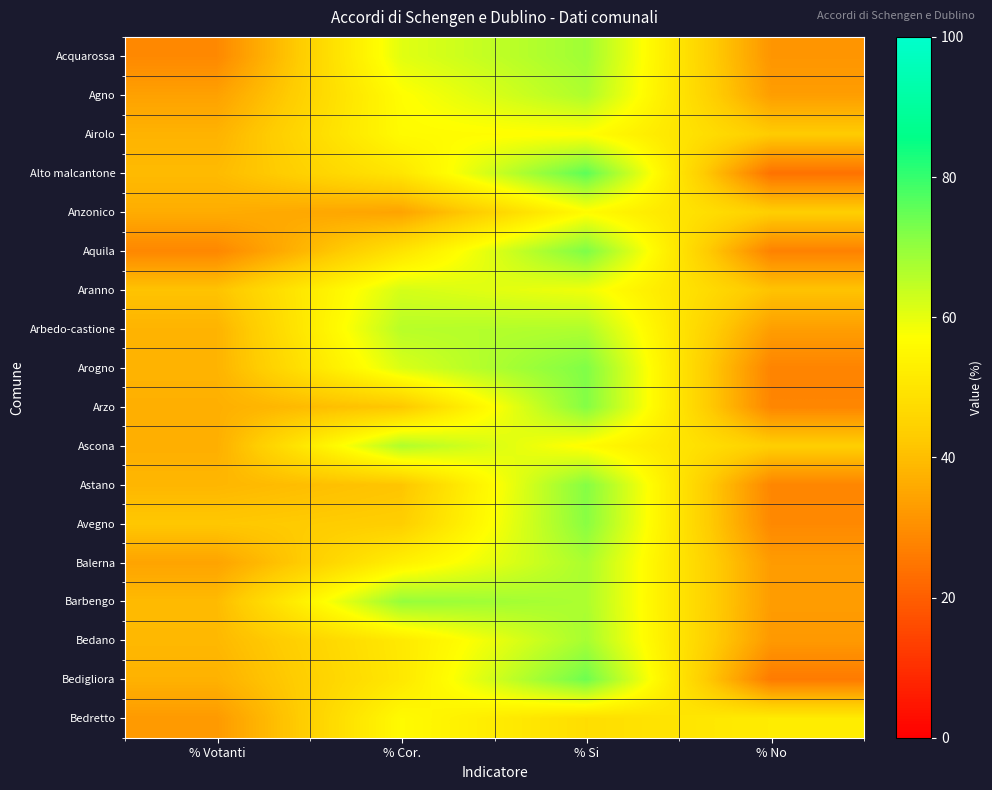

Which category has the highest value across all series?

% Si